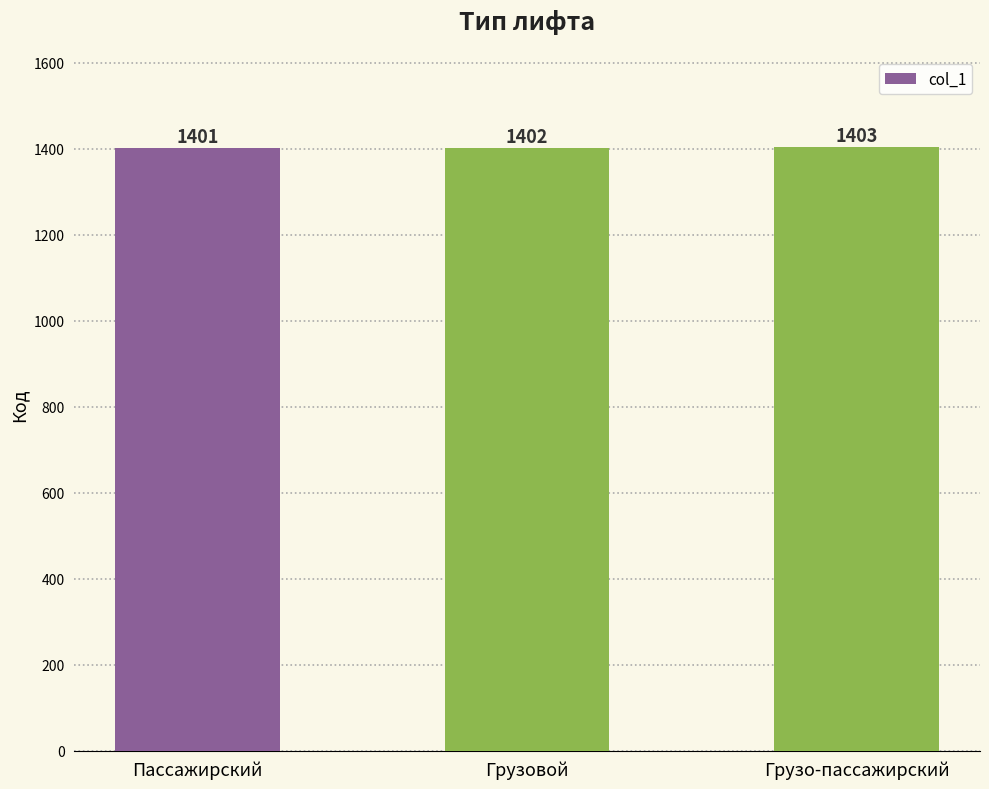

Reading left to right, extract all data points from this chart.

1401	1402	1403